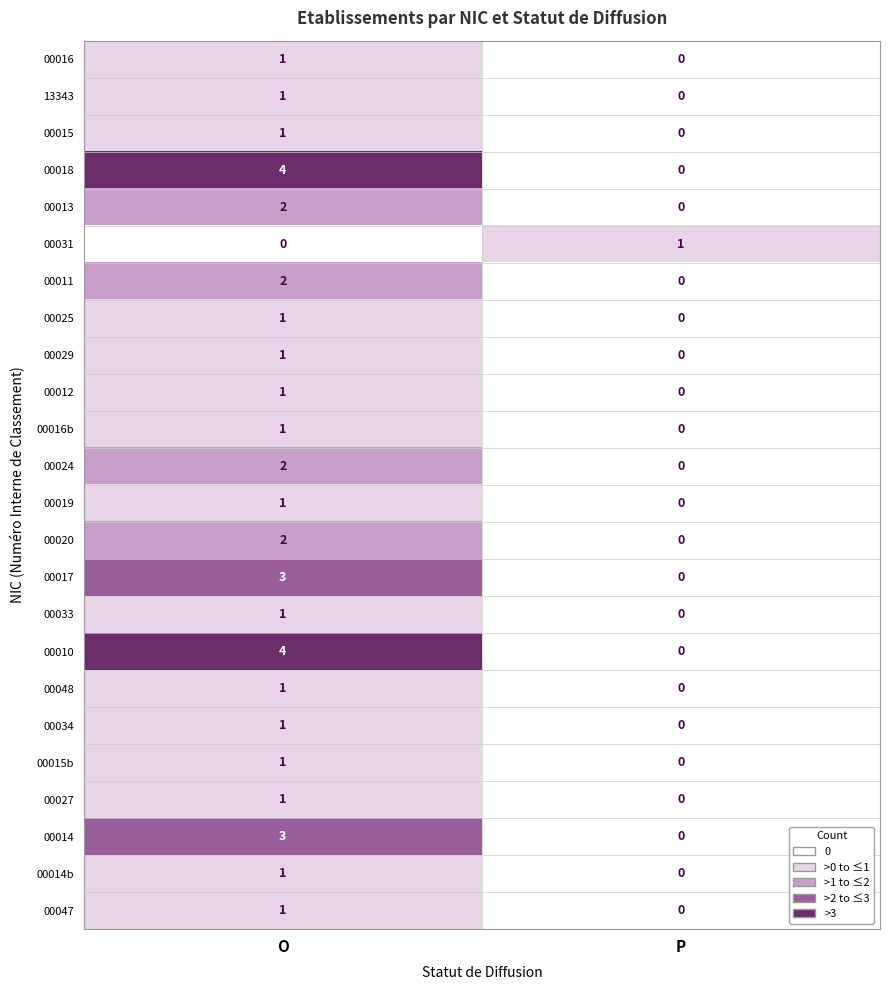

Count the number of data series in this chart.

24